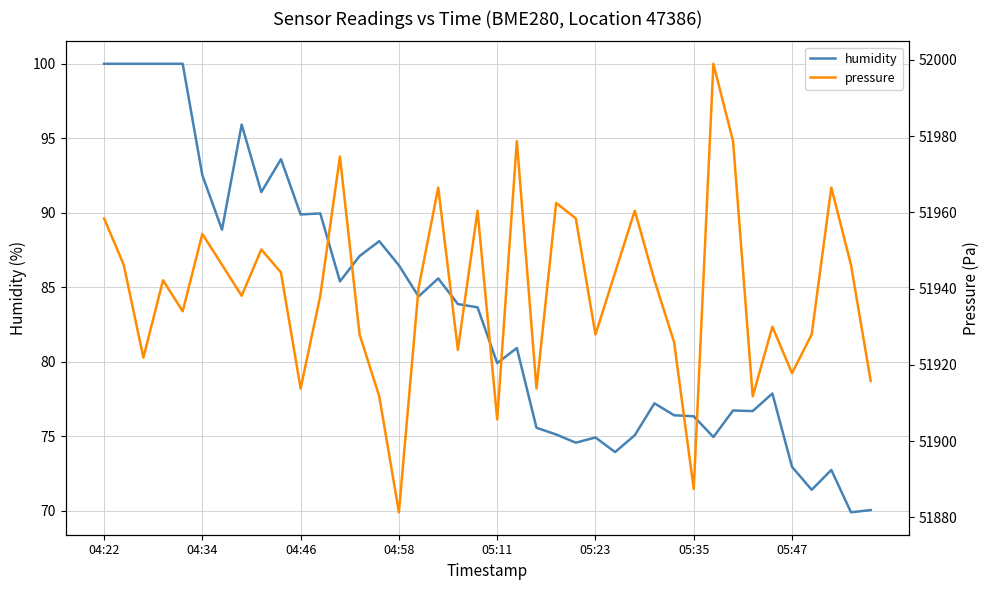

True or false: humidity and pressure intersect in this chart.

False